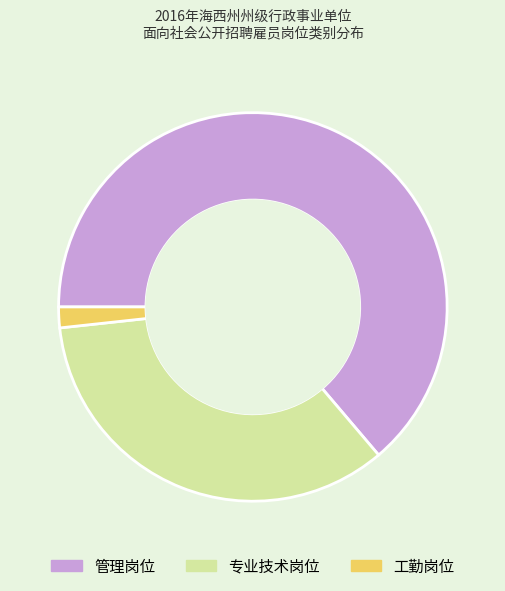

Which slice represents more than half of the pie?

管理岗位